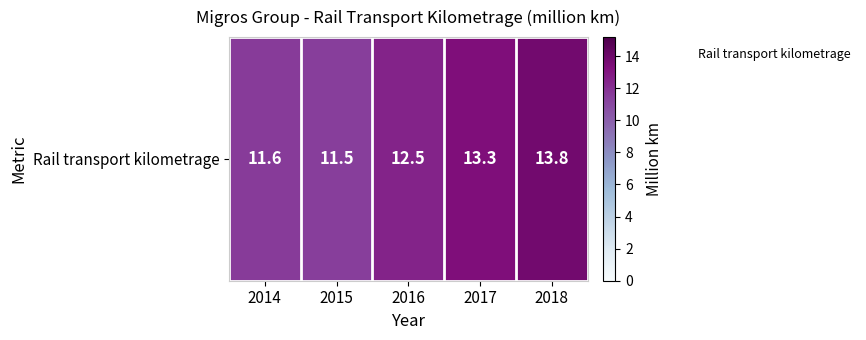

What is the change in value from 2015 to 2016?

+1.0